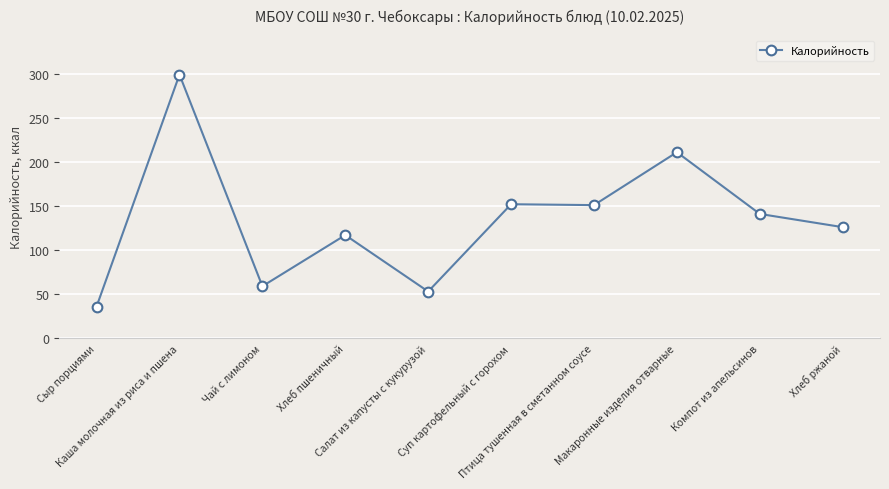

True or false: the data shows 126 at Хлеб ржаной.

True